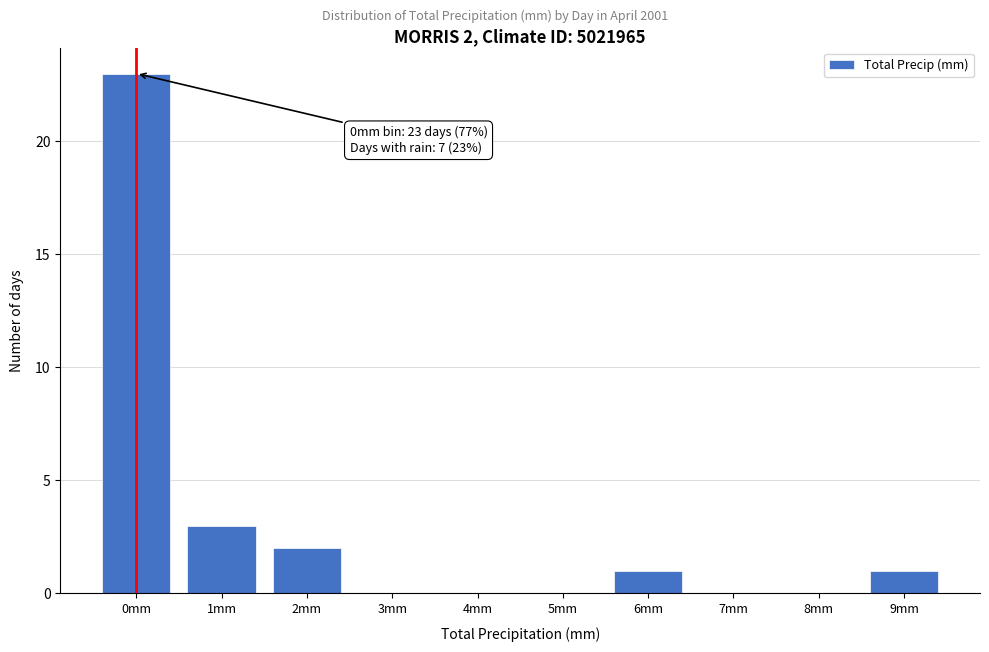

Reading left to right, extract all data points from this chart.

0mm=23	1mm=3	2mm=2	3mm=0	4mm=0	5mm=0	6mm=1	7mm=0	8mm=0	9mm=1